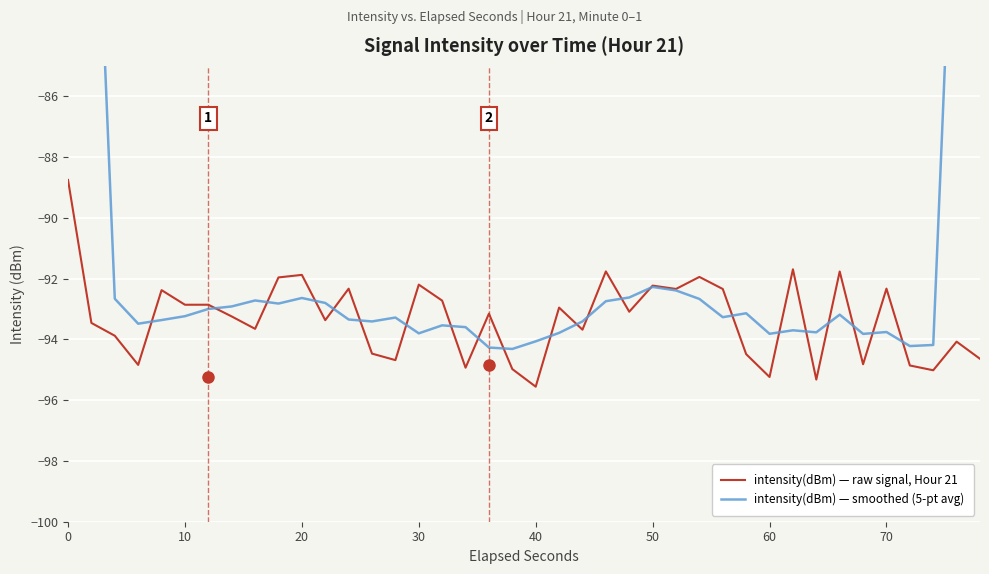

What is the greatest value displayed?

-55.2